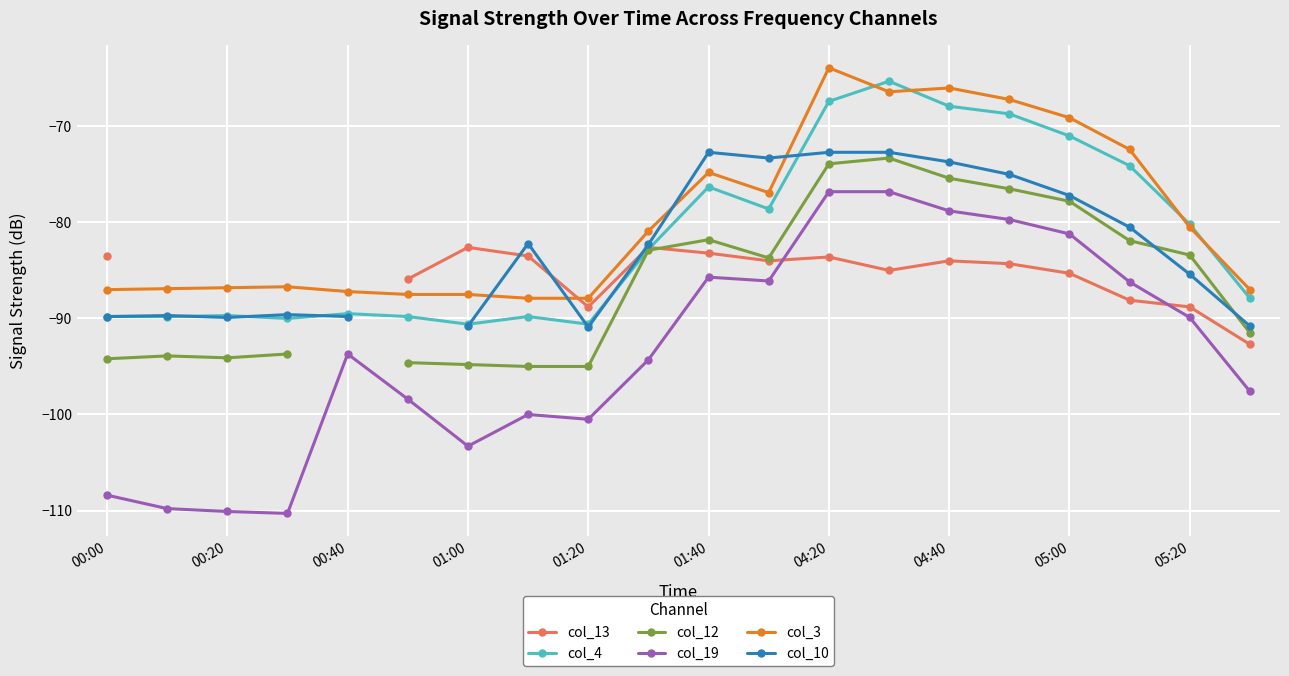

True or false: col_4 has more than 1 interior local peaks.

True